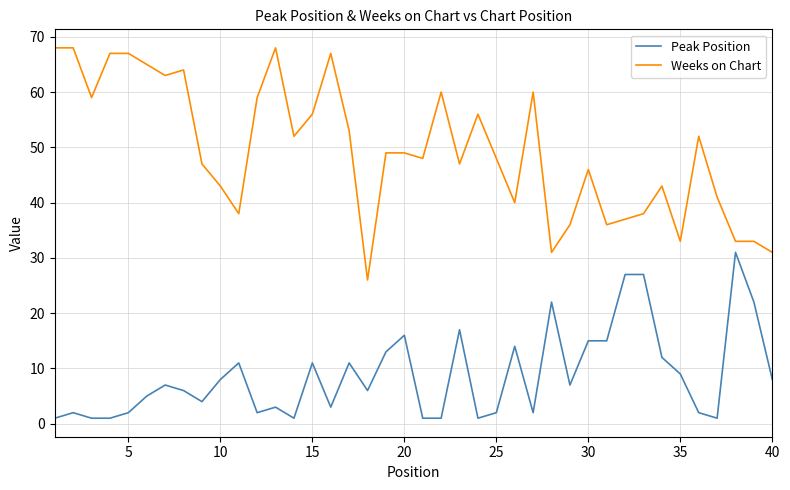

Which series has the largest total across all categories?

Weeks on Chart